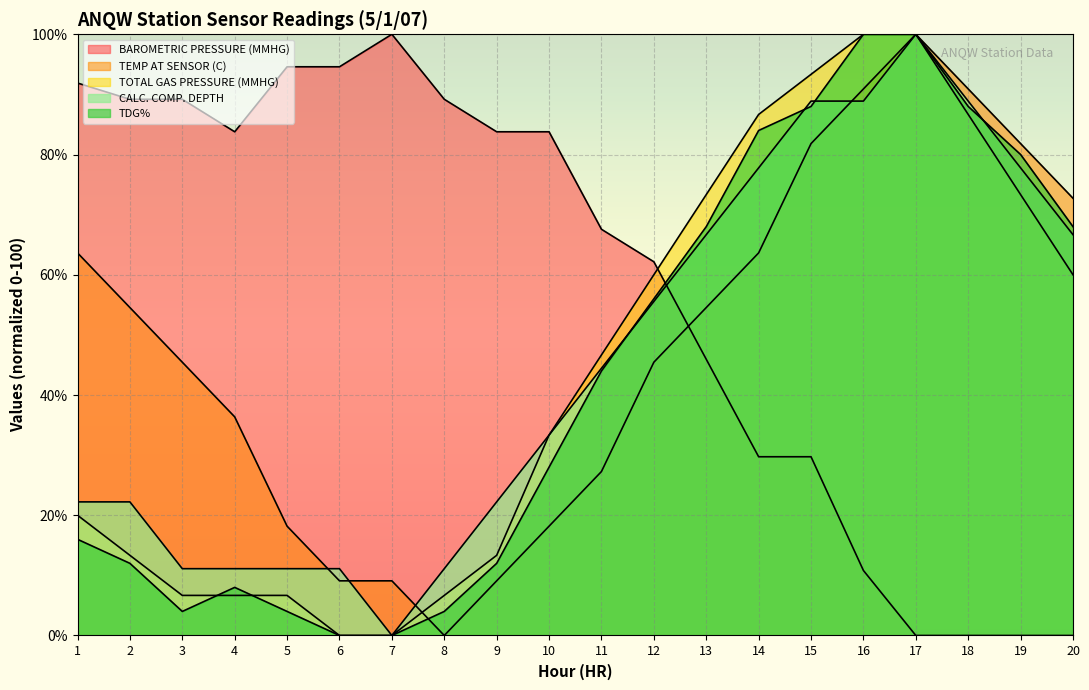

Is it true that TEMP AT SENSOR (C) equals 54.5 at 13?

True